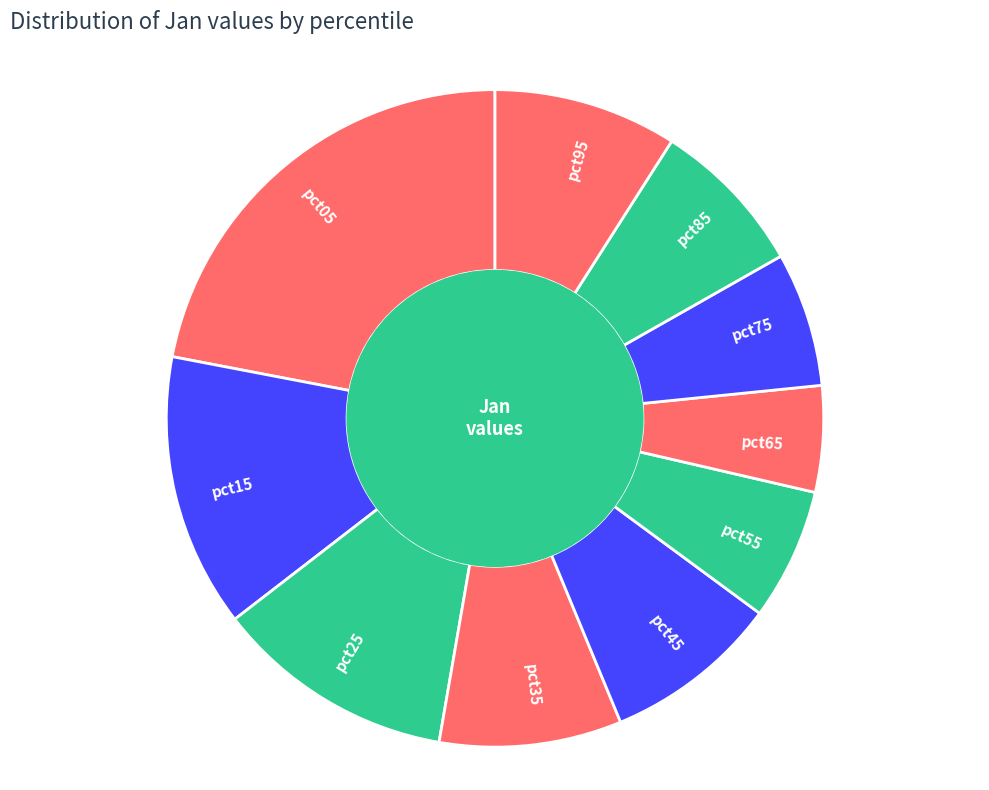

How many slices are in this pie chart?

10